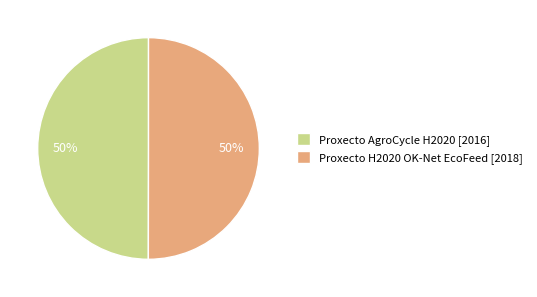

What is the ratio of the value at Proxecto H2020 OK-Net EcoFeed [2018] to the value at Proxecto AgroCycle H2020 [2016]?

1.0